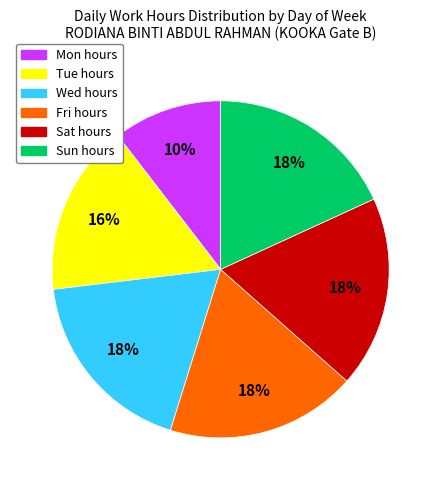

To the nearest percent, what is the average slice percentage?

17%